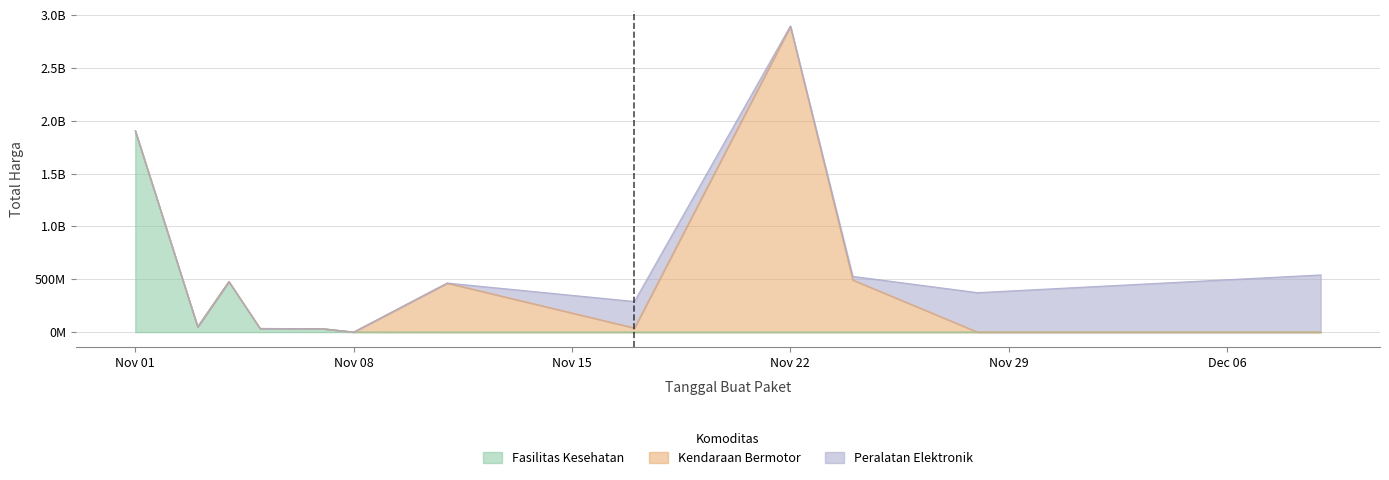

Reading left to right, transcribe all the data shown in this chart.

Fasilitas Kesehatan: 2021-11-01=1903867900	2021-11-03=49730040	2021-11-04=477600000	2021-11-05=34000000	2021-11-07=32441200	2021-11-08=577875	2021-11-11=0	2021-11-17=0	2021-11-22=0	2021-11-24=0	2021-11-28=0	2021-12-09=0
Kendaraan Bermotor: 2021-11-01=0	2021-11-03=0	2021-11-04=0	2021-11-05=0	2021-11-07=0	2021-11-08=0	2021-11-11=464002100	2021-11-17=39440000	2021-11-22=2892122000	2021-11-24=493000000	2021-11-28=0	2021-12-09=0
Peralatan Elektronik: 2021-11-01=0	2021-11-03=0	2021-11-04=0	2021-11-05=0	2021-11-07=0	2021-11-08=0	2021-11-11=0	2021-11-17=250350000	2021-11-22=4350000	2021-11-24=34292000	2021-11-28=373404000	2021-12-09=541071000